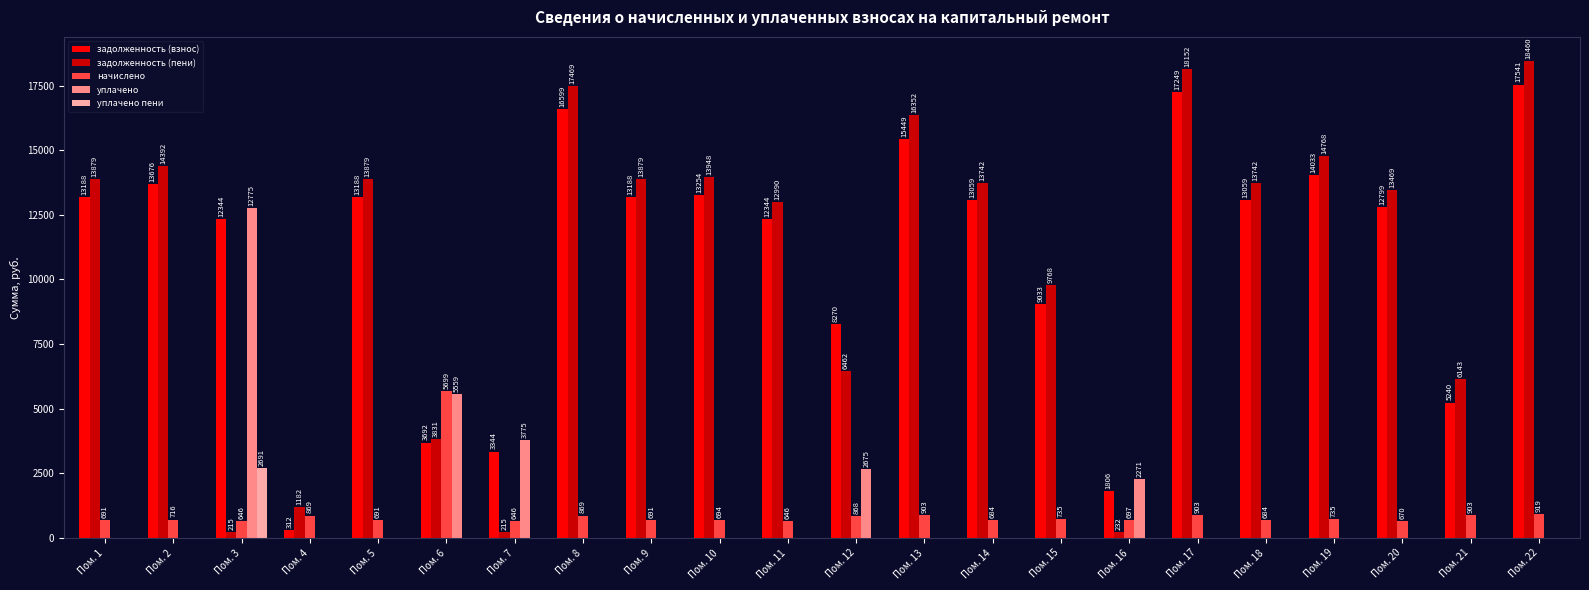

How many data points in задолженность (пени) are above 13742?

12